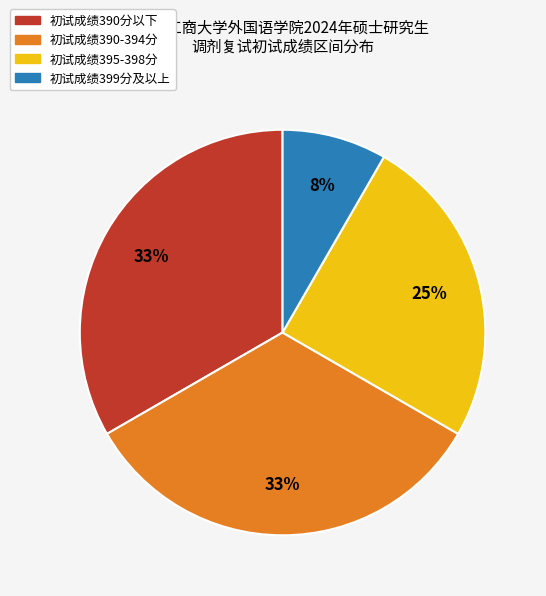

Is there a majority slice in this chart?

No